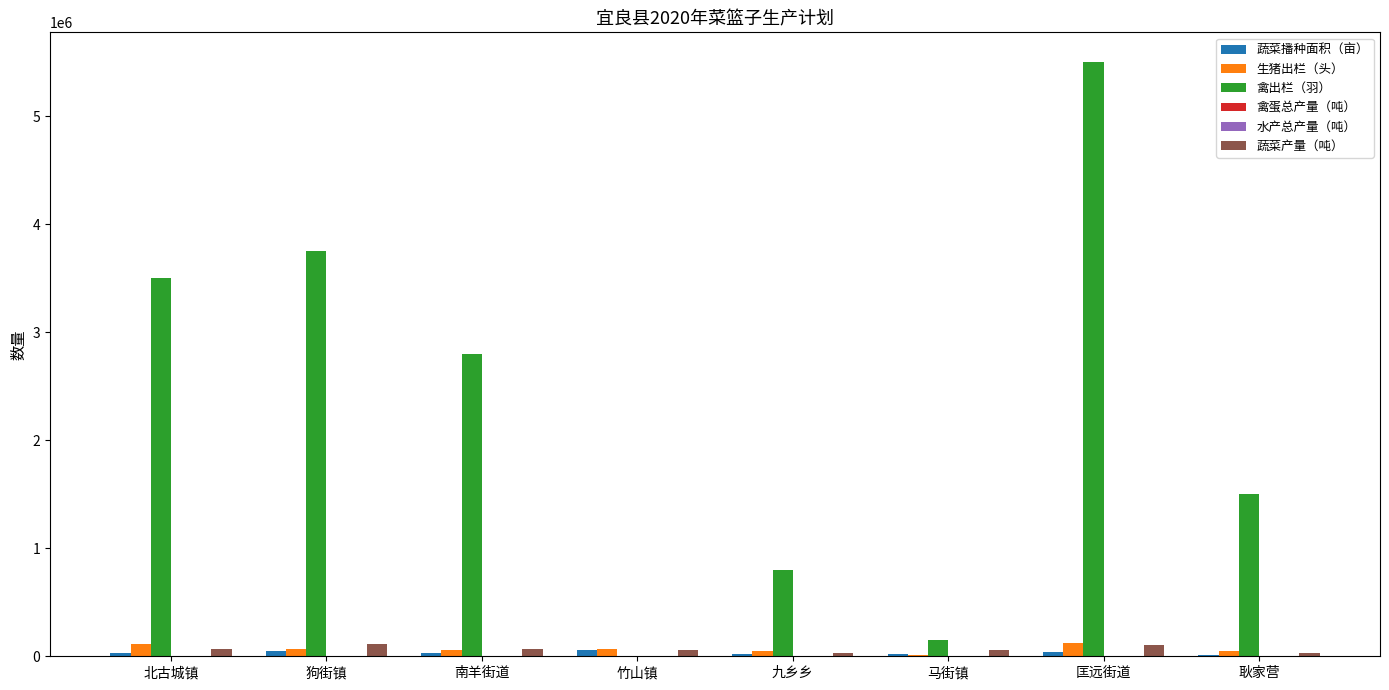

What is the sum of all 蔬菜产量（吨） values?

528500